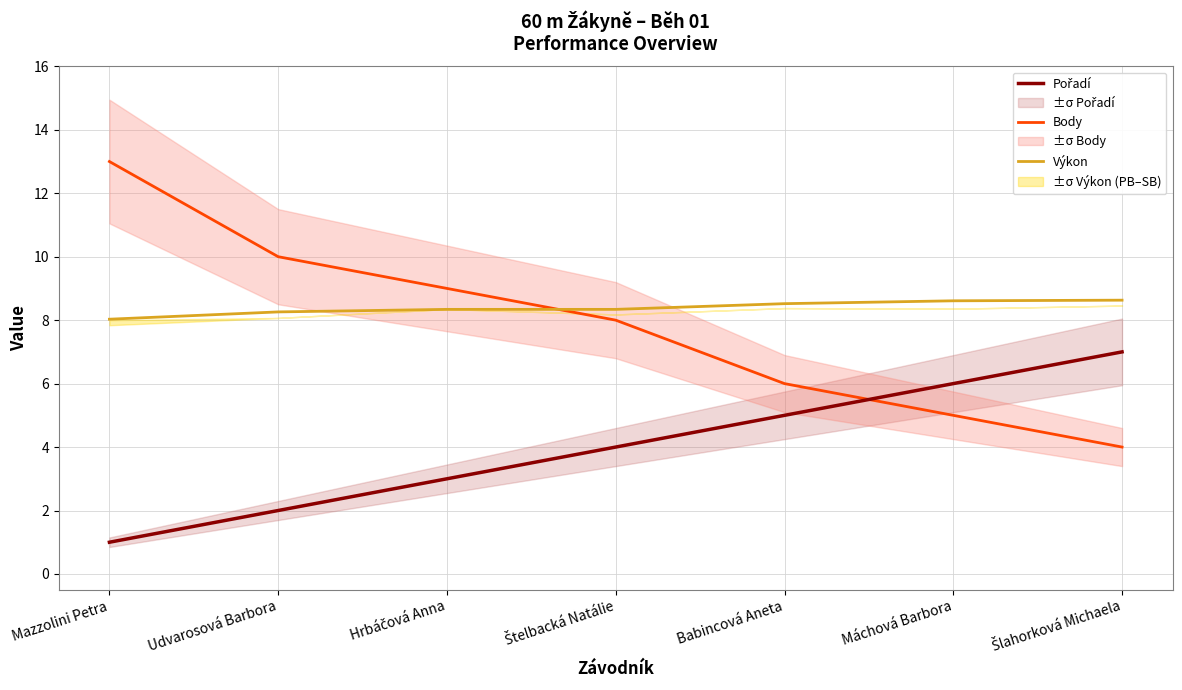

True or false: Výkon has a value of 11.6 at Babincová Aneta.

False